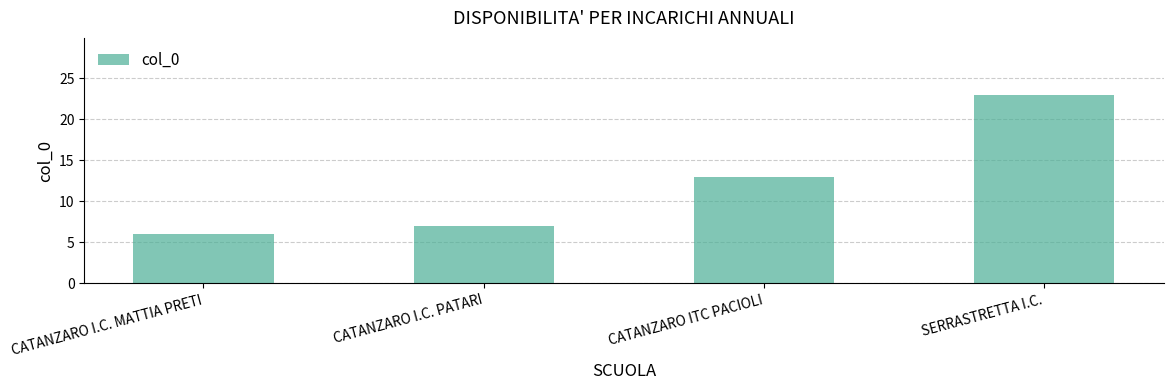

What is the approximate value at CATANZARO I.C. PATARI, to the nearest 5?

5